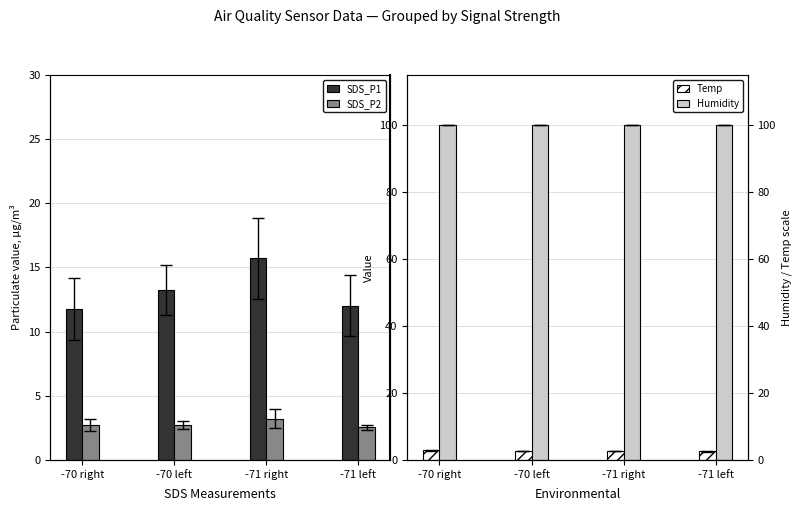

What is the total value across all series at -70 right?

117.2